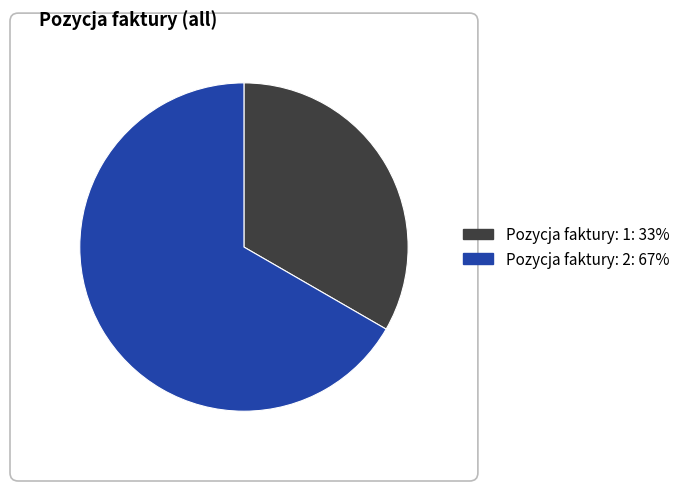

Which category has the smallest portion of the pie?

Pozycja faktury: 1